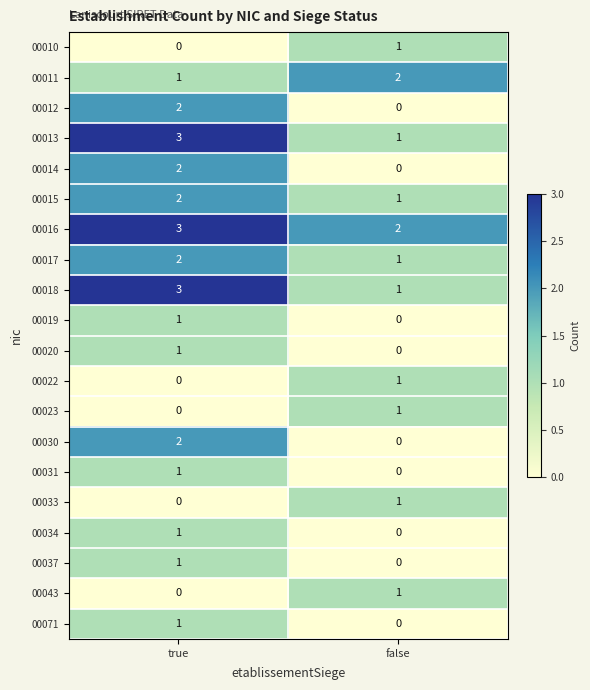

True or false: 00013 has a value of 5 at true.

False